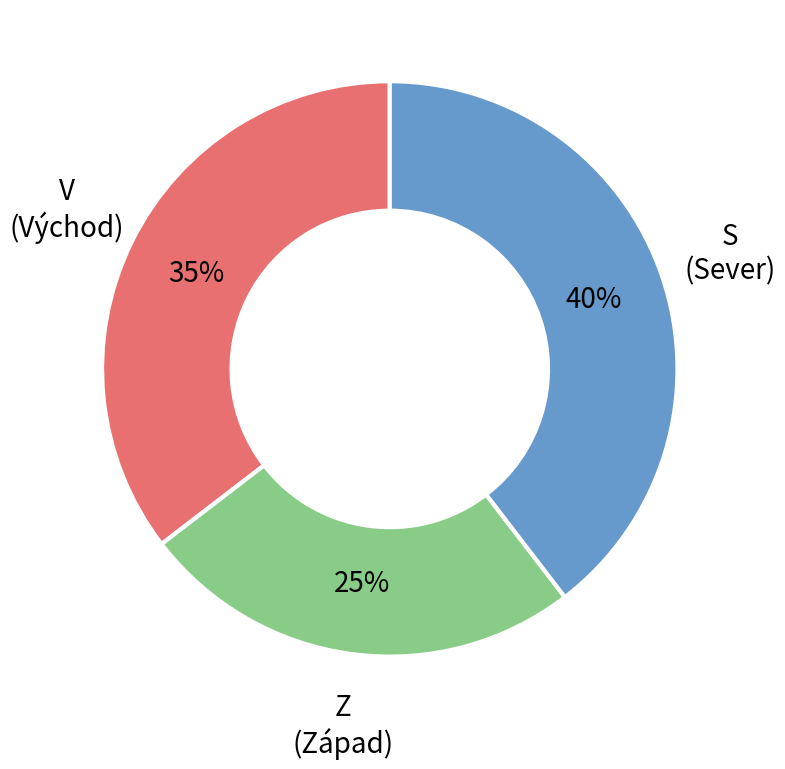

To the nearest percent, what is the average slice percentage?

33%